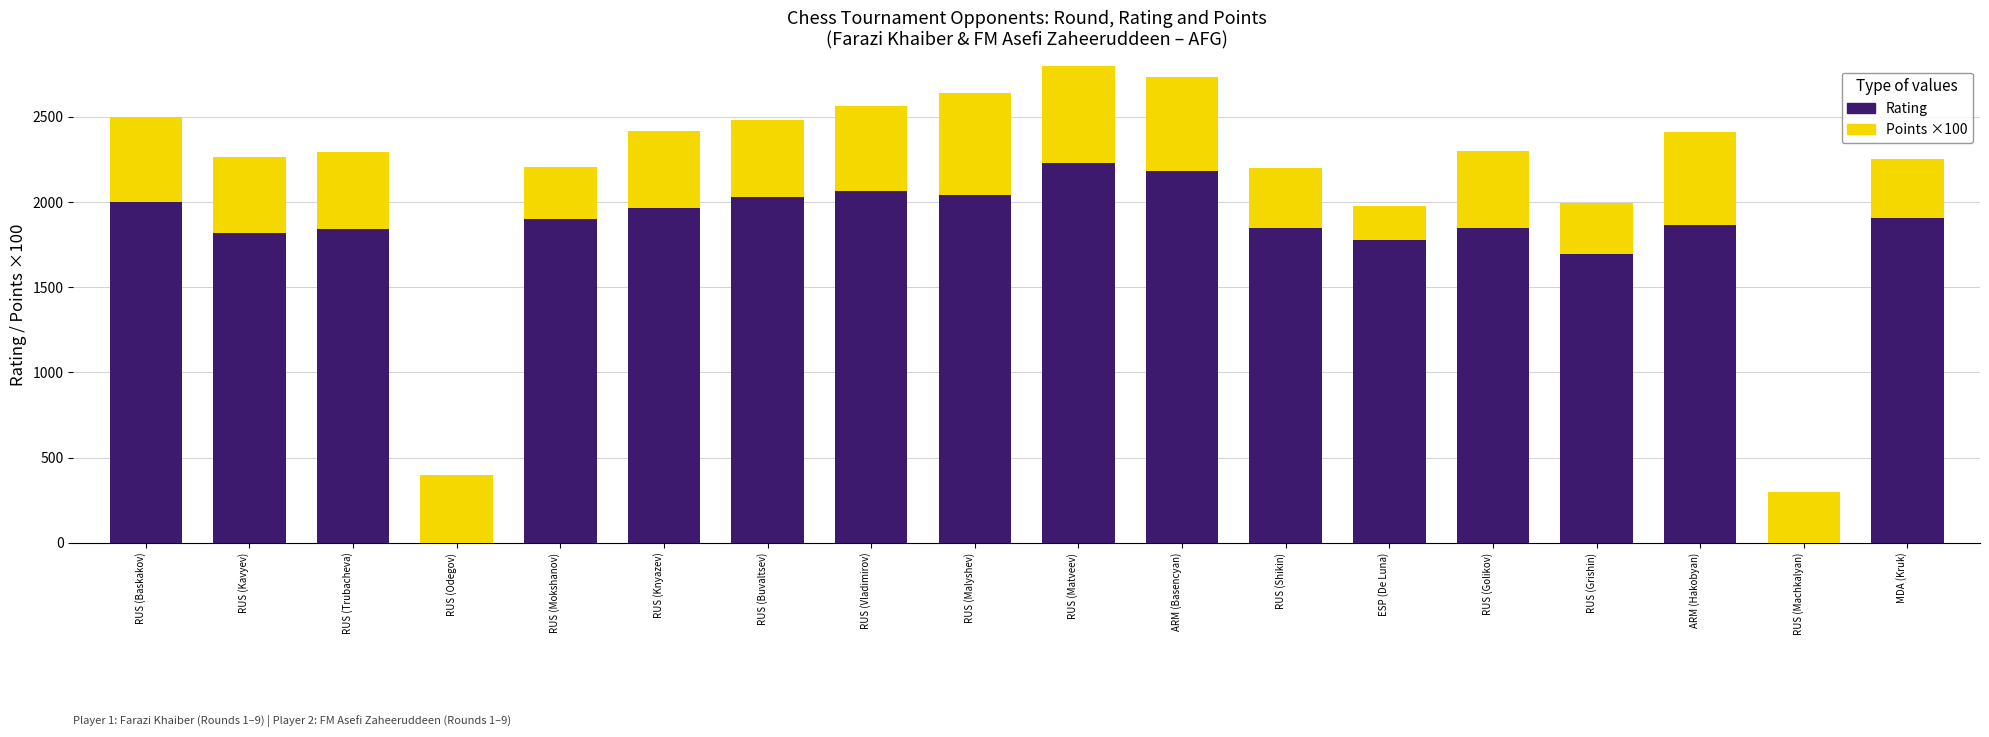

Which category has the lowest value in the Points ×100 series?

ESP (De Luna)